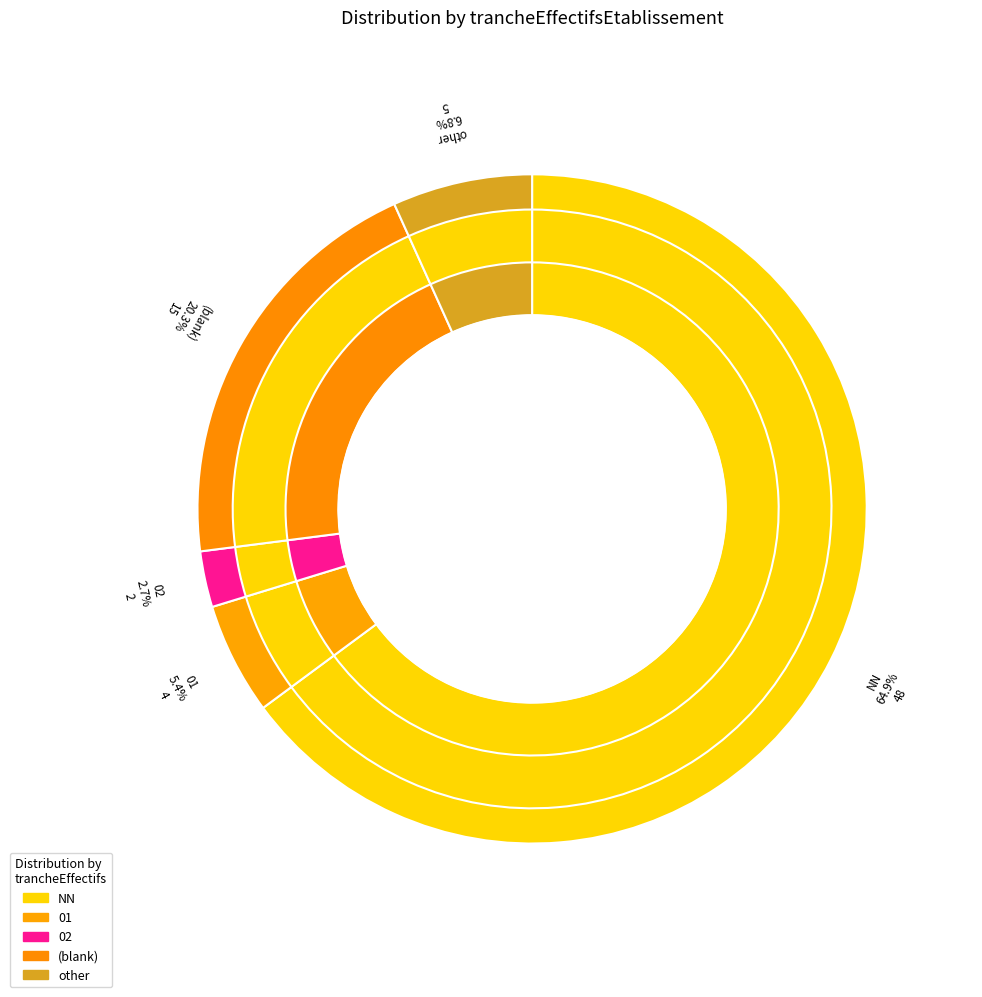

Count the number of slices in the pie.

11